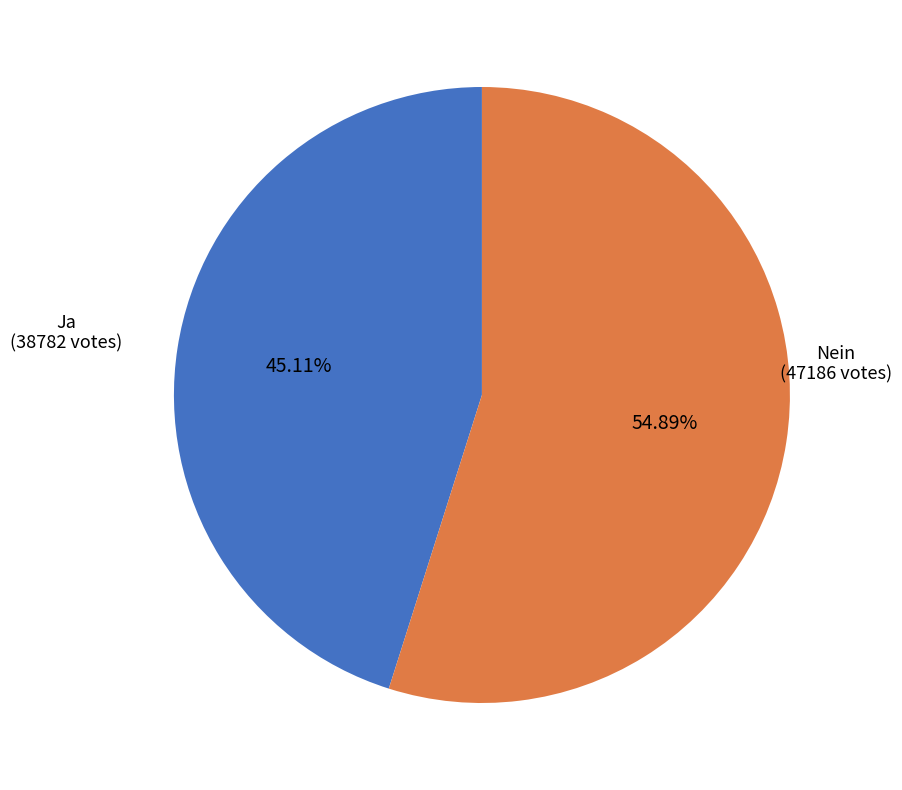

Is there any slice that represents more than half of the pie?

Yes